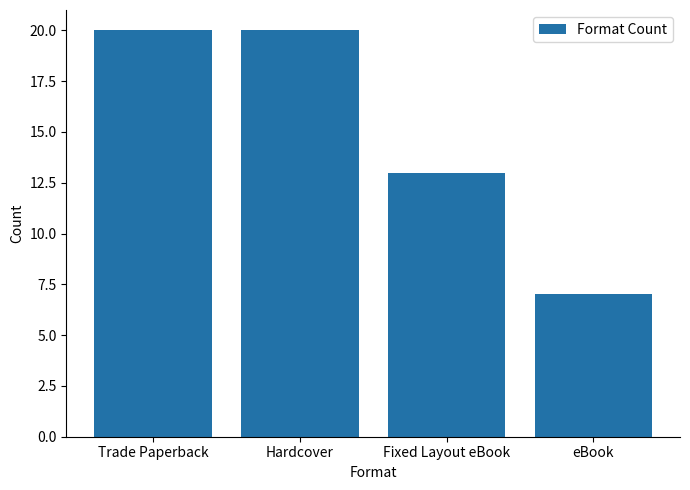

What is the difference between the second highest and minimum values?

13